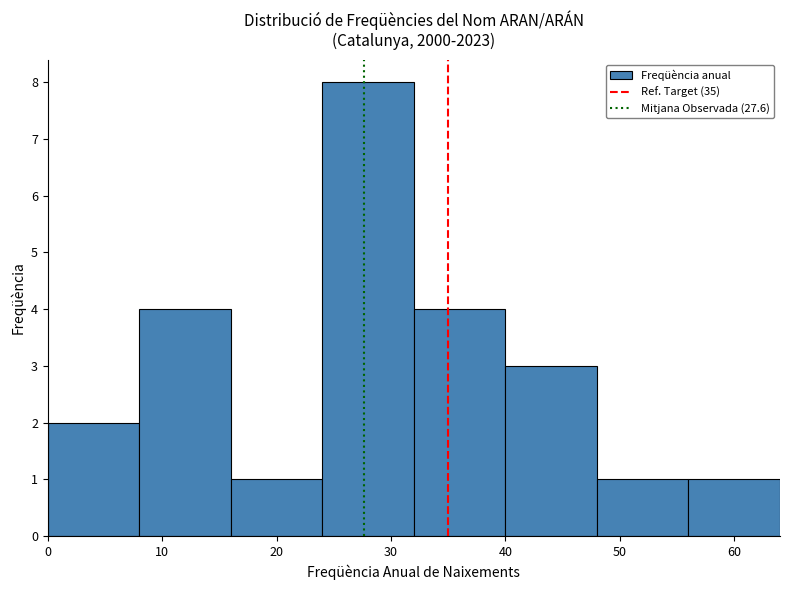

Reading left to right, transcribe this chart: for each bar, give the range it covers on the x-axis and its height. The values are not printed on the chart, so give them approximately, as read against the axis.

0 to 8: 2
8 to 16: 4
16 to 24: 1
24 to 32: 8
32 to 40: 4
40 to 48: 3
48 to 56: 1
56 to 64: 1